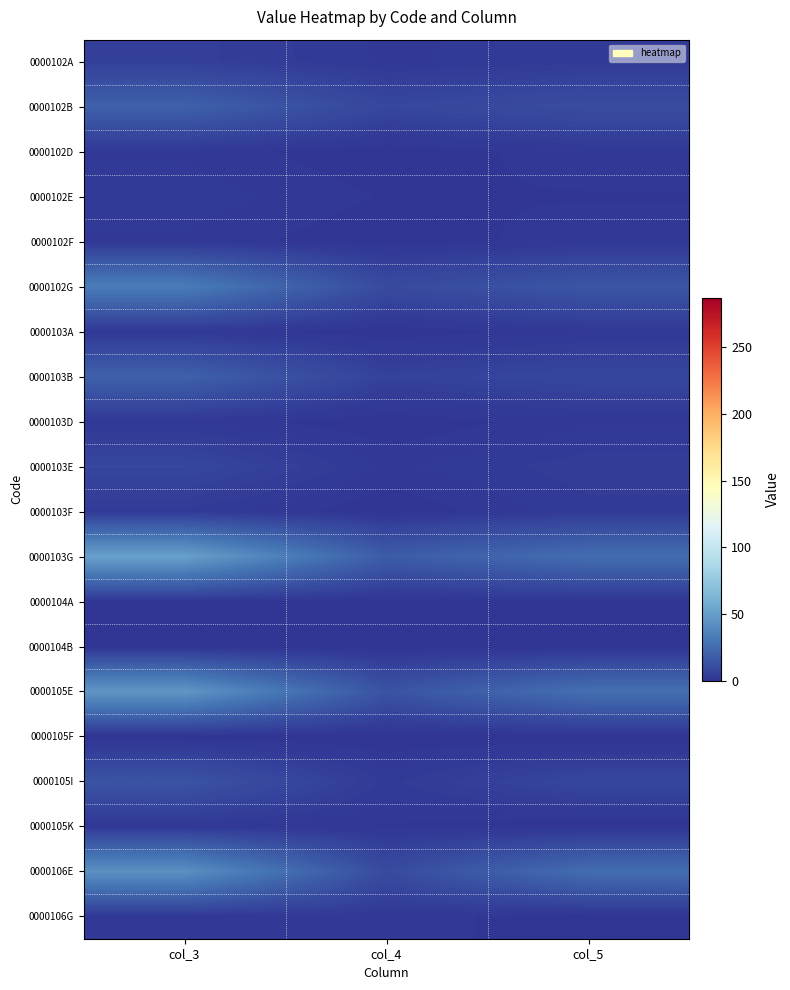

Which series changed the most between col_3 and col_4?

0000103G